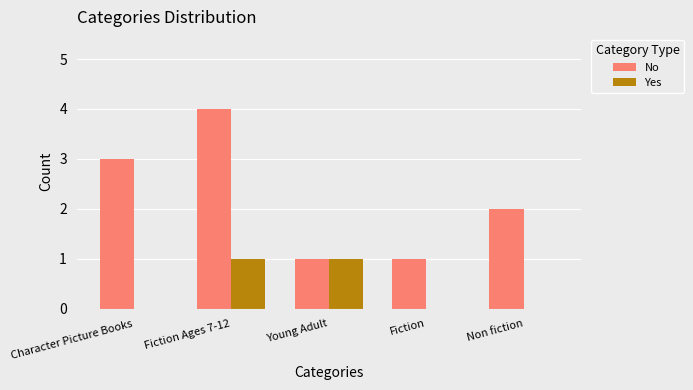

Between Fiction Ages 7-12 and Non fiction, which series saw the biggest shift?

No